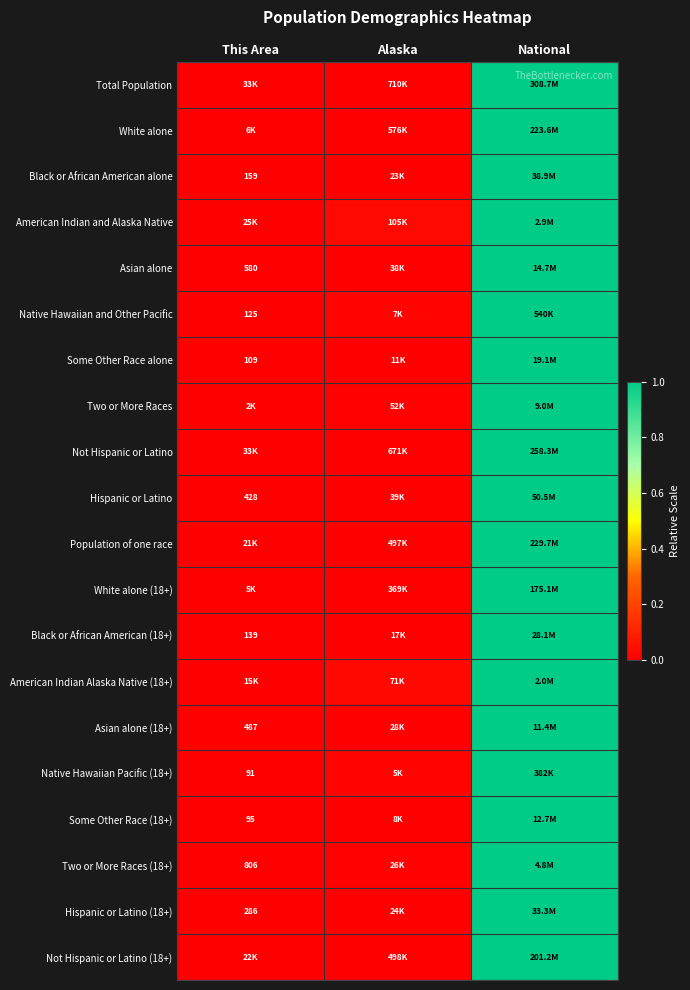

How many distinct data groups are displayed?

20